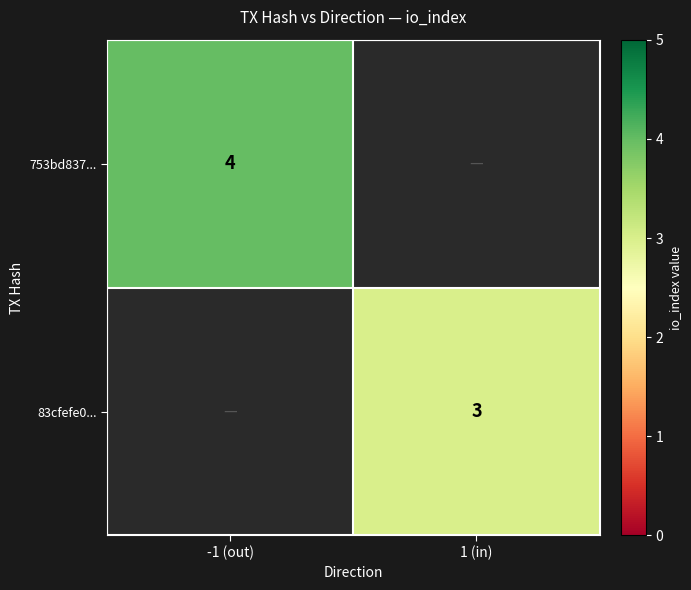

The 753bd837... series shows 4 at -1 (out). True or false?

True